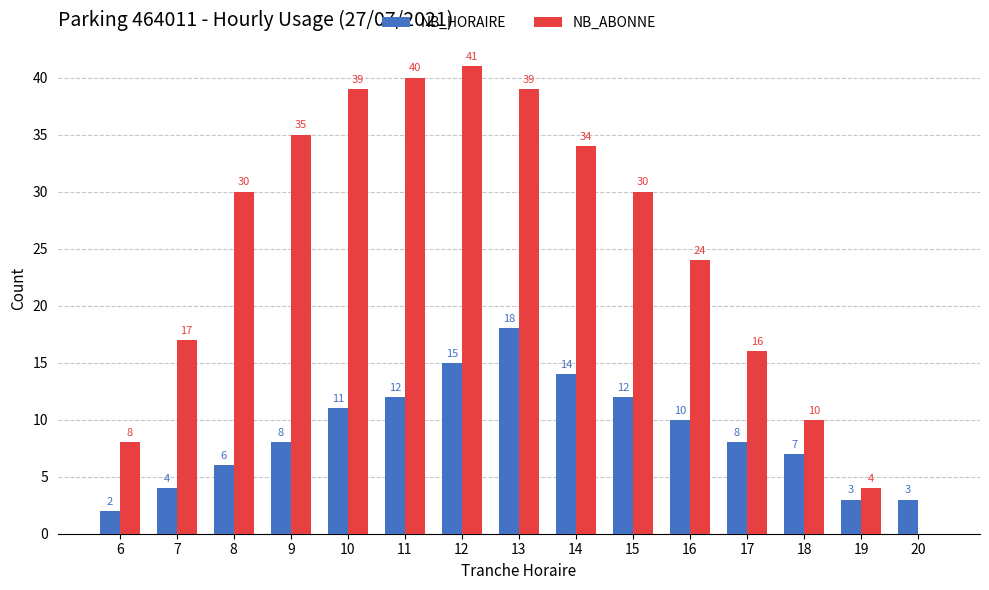

The value of NB_ABONNE at 8 is 52. True or false?

False